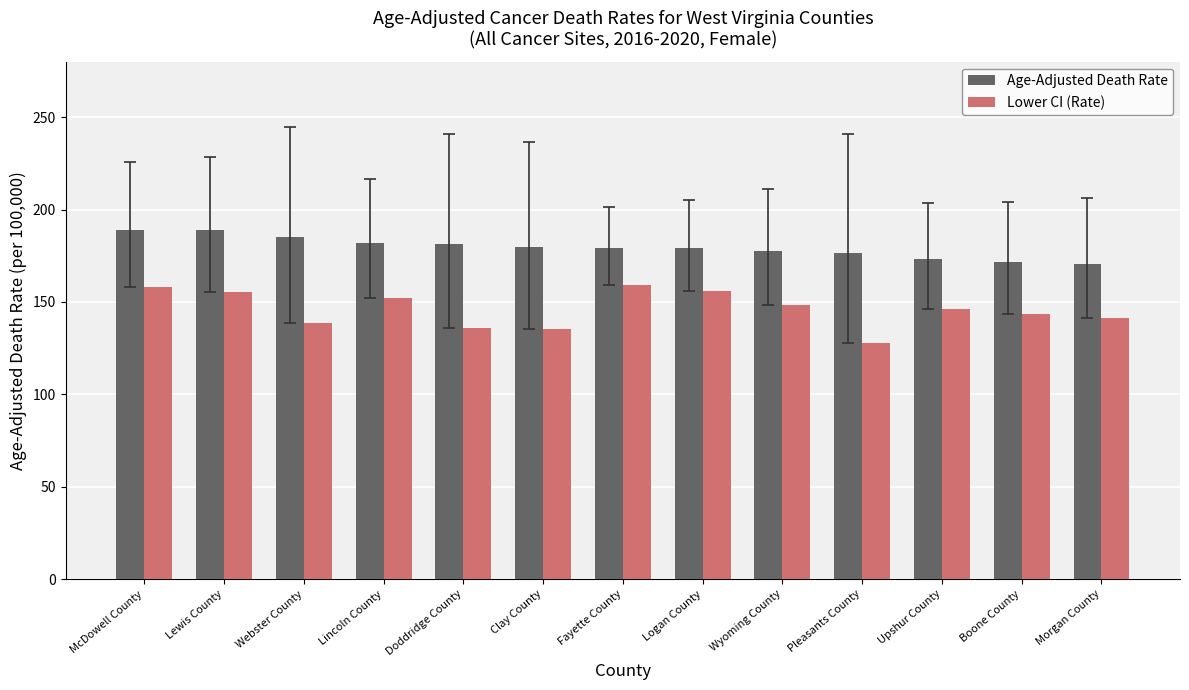

Is the value of Age-Adjusted Death Rate at Pleasants County greater than the value of Lower CI (Rate) at Morgan County?

Yes